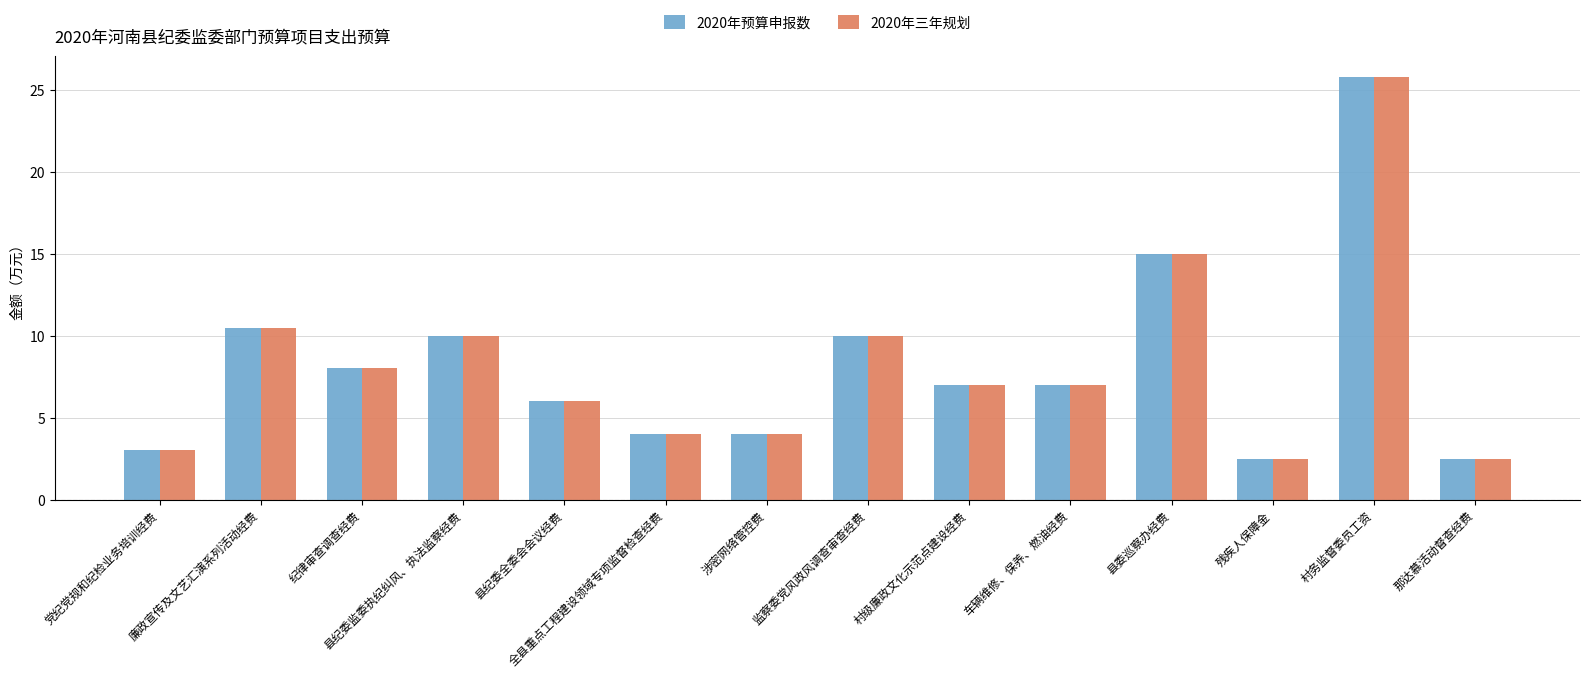

The 2020年预算申报数 series shows 6.0 at 县委巡察办经费. True or false?

False